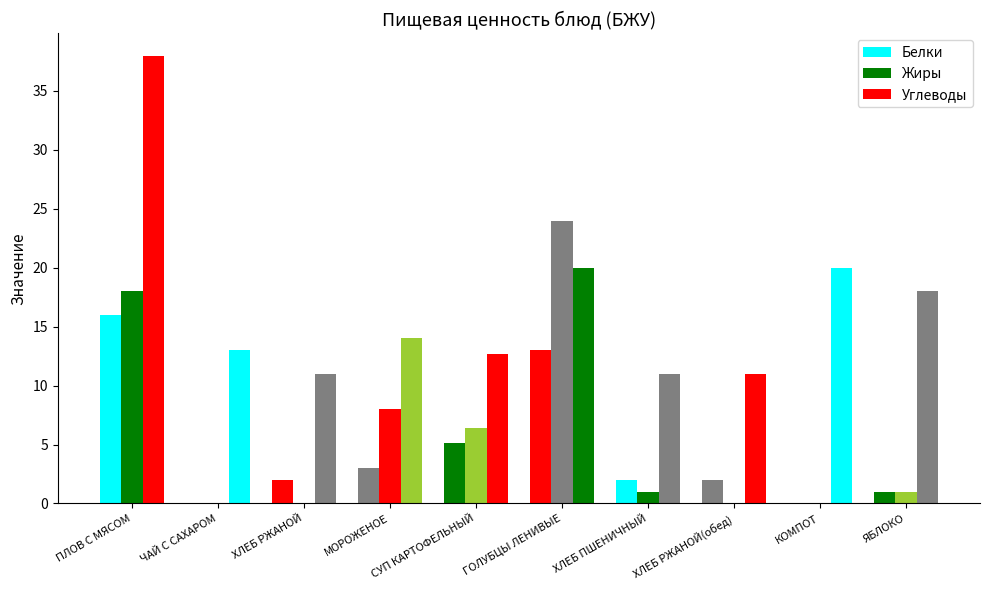

What is the label of the 5th bar from the right?

ГОЛУБЦЫ ЛЕНИВЫЕ